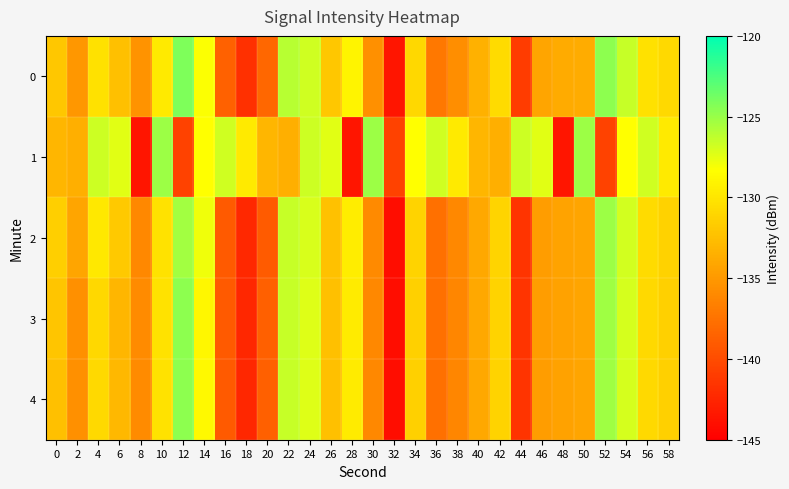

Which has a higher value, 12 or 40?

12